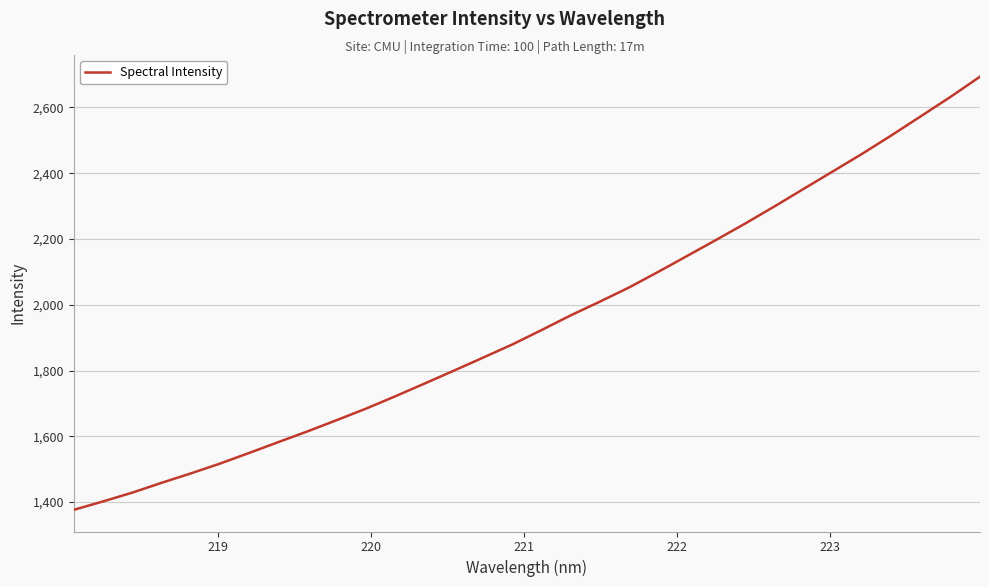

Reading right to left, transcribe all the data shown in this chart.

2693.8	2632.9	2574.9	2517.2	2461.1	2407.8	2354.6	2301.1	2249.1	2199.1	2149.9	2101.0	2053.3	2010.1	1968.3	1923.5	1879.7	1839.6	1800.0	1760.9	1722.2	1684.6	1649.7	1615.4	1582.7	1549.6	1517.2	1487.2	1458.6	1428.7	1402.0	1376.4